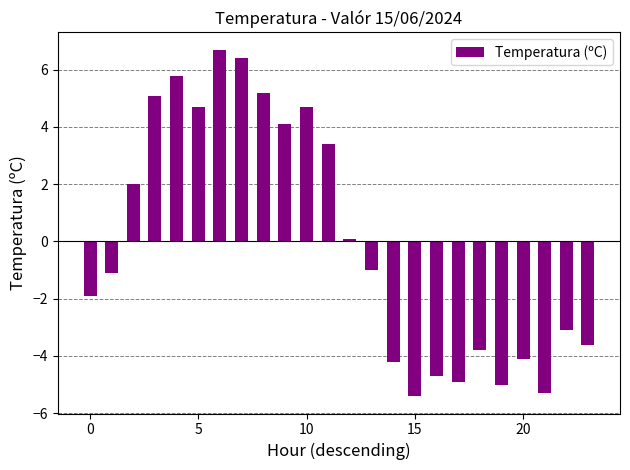

What is the minimum value shown in the chart?

-5.4